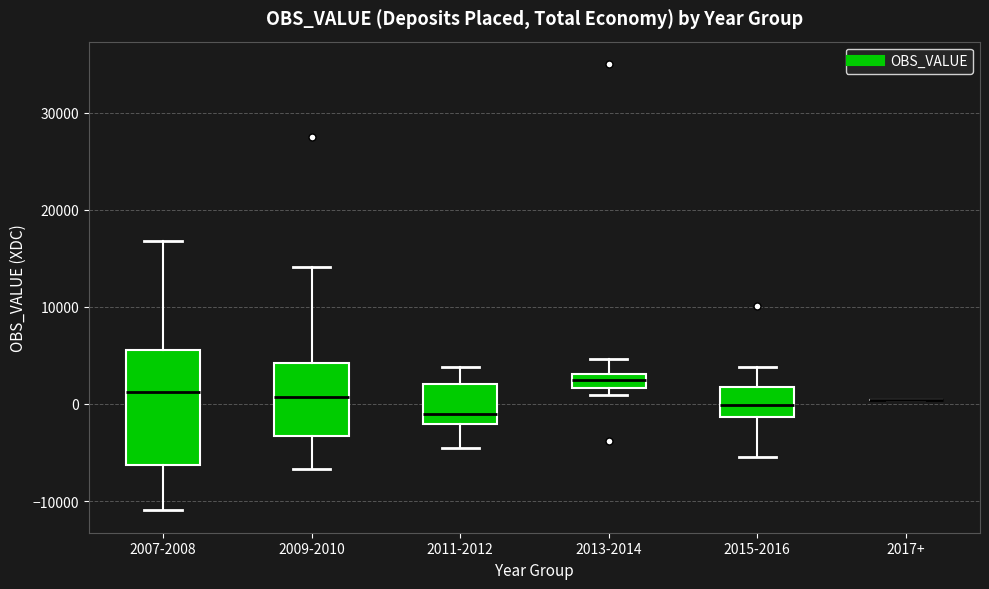

Which box is the tallest, from its lower edge to its upper edge?

2007-2008